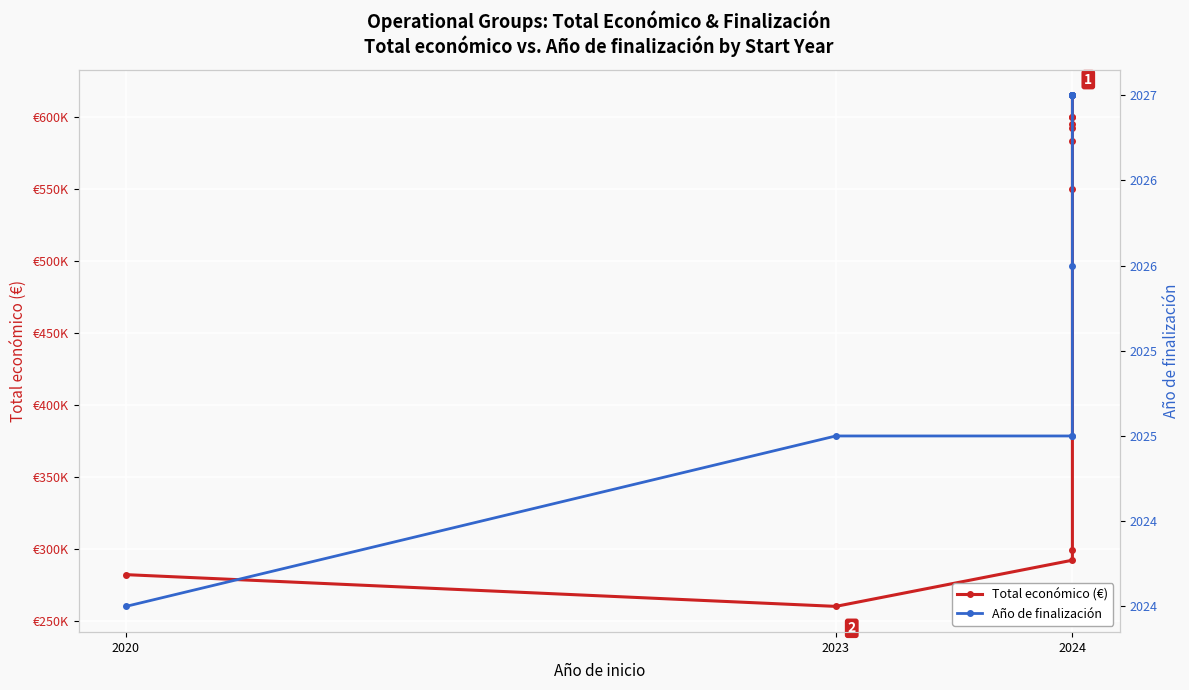

Is the value of Total económico (€) at 2023 greater than the value of Año de finalización at 2023?

Yes